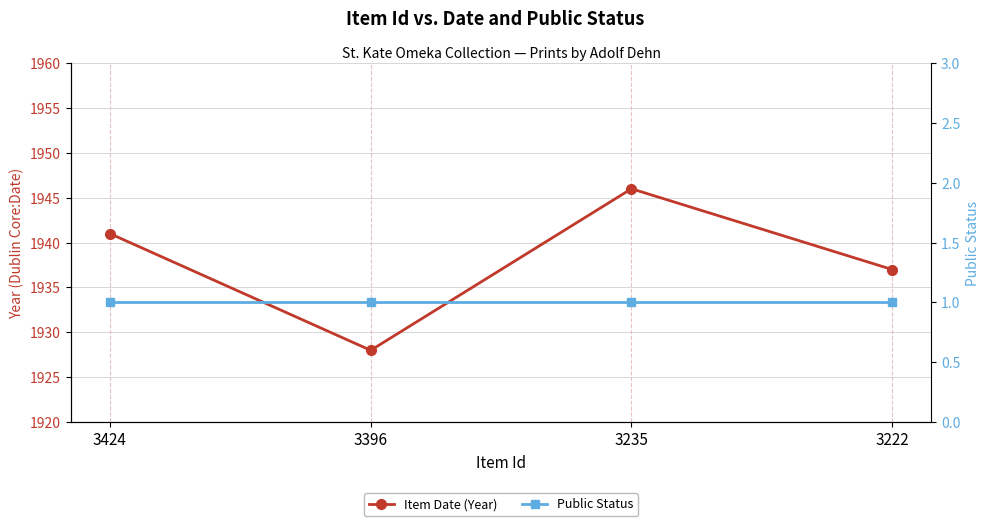

List the series in order of their overall mean, highest first.

Item Date (Year), Public Status